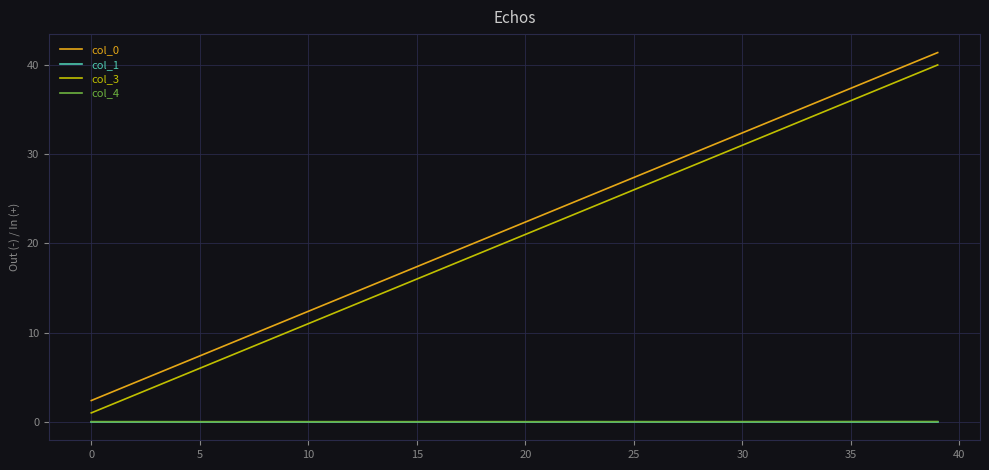

What is the lowest value of the col_3 series?

1.0